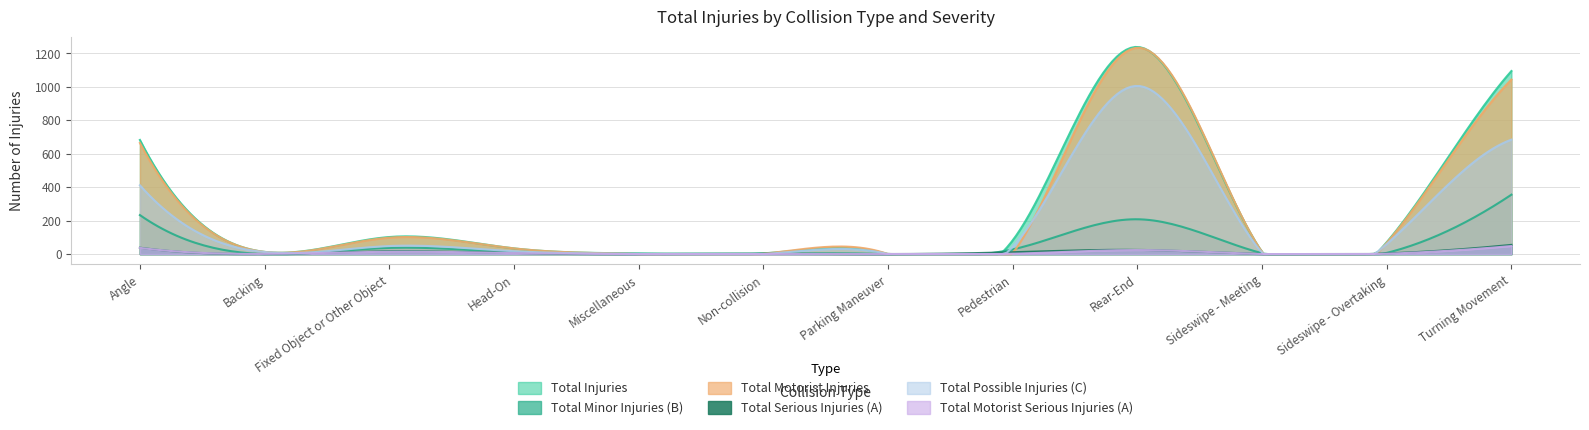

Between Angle and Rear-End, which series saw the biggest shift?

Total Possible Injuries (C)